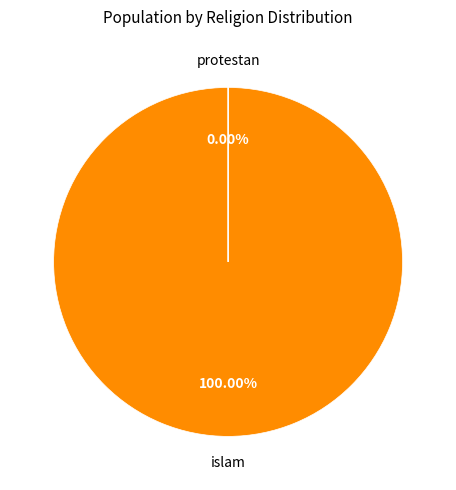

To the nearest percent, what is the difference between the protestan and islam slice percentages?

100%